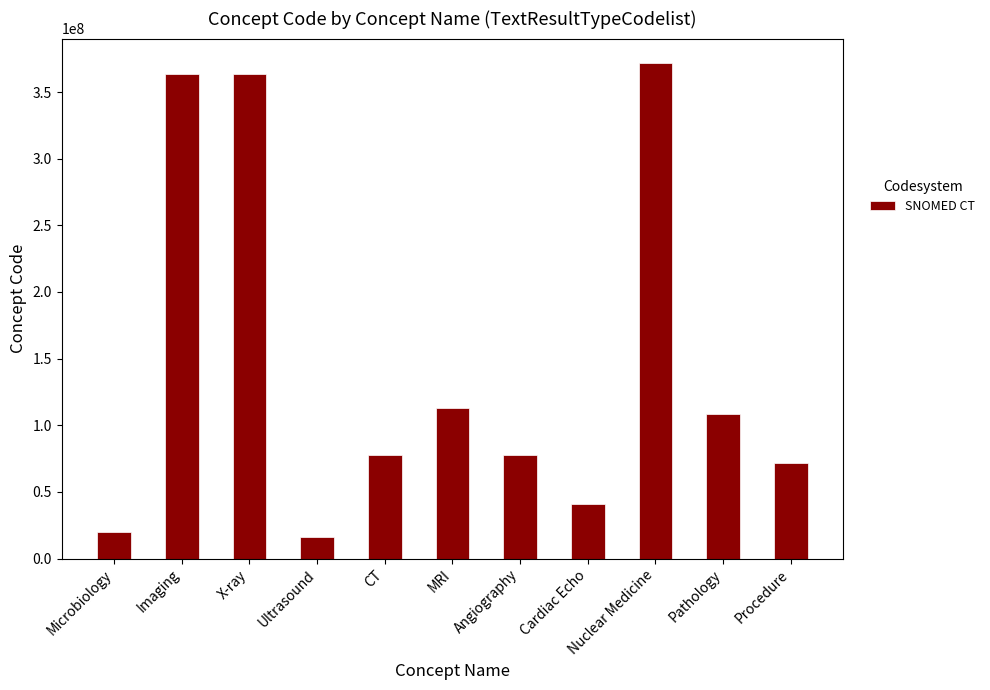

How many distinct data groups are displayed?

1